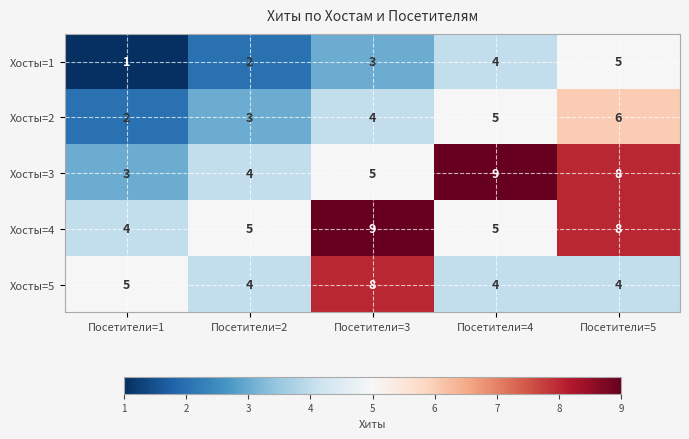

What is the difference between the Хосты=4 values at Посетители=5 and Посетители=2?

3